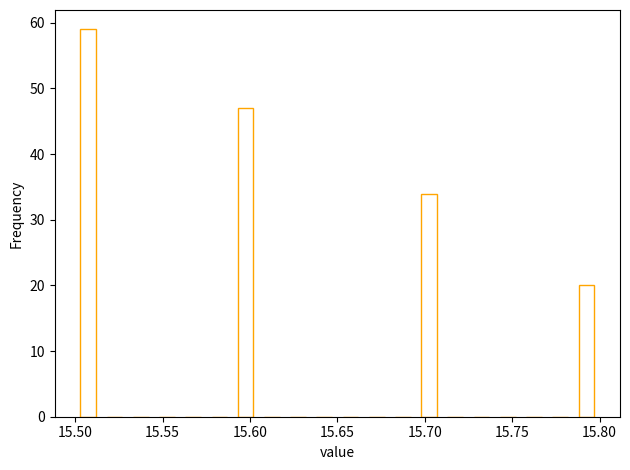

Read against the x-axis, roughly where is the centre of the tallest bar?

15.510